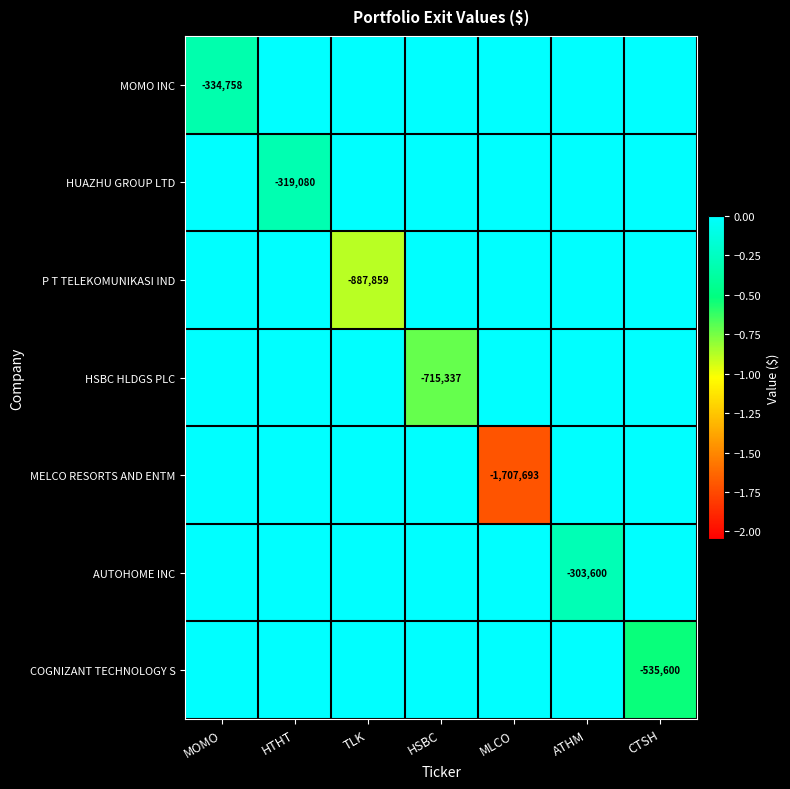

Which category has the lowest value across all series?

MLCO